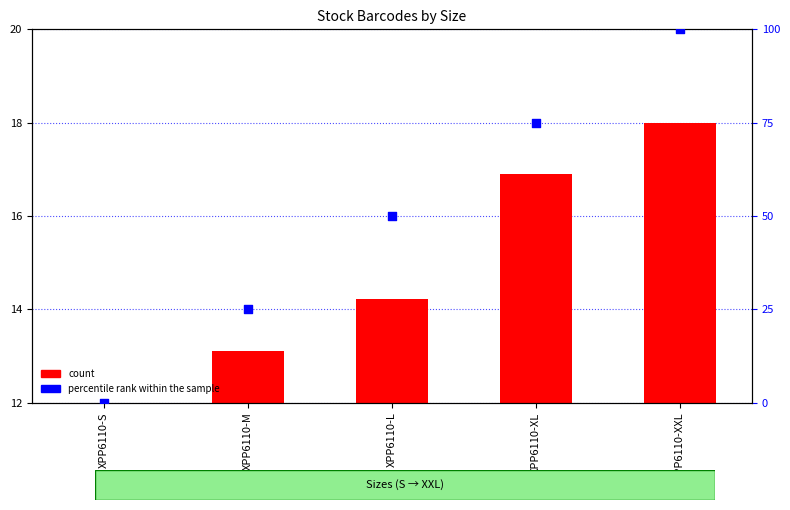

Which series contains the lowest Y value?

count